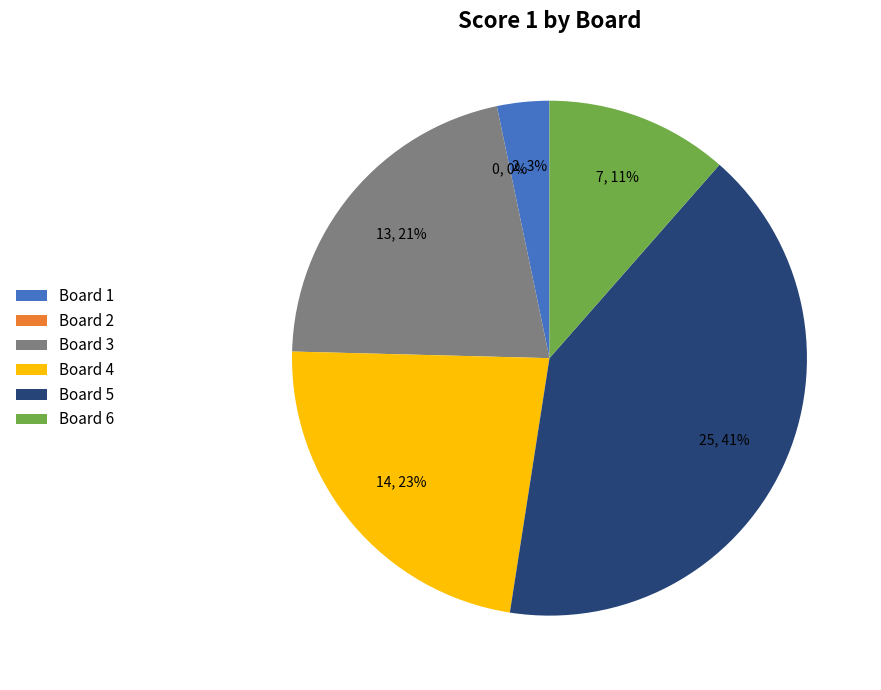

What percentage is the 5 slice, to the nearest percent?

41%